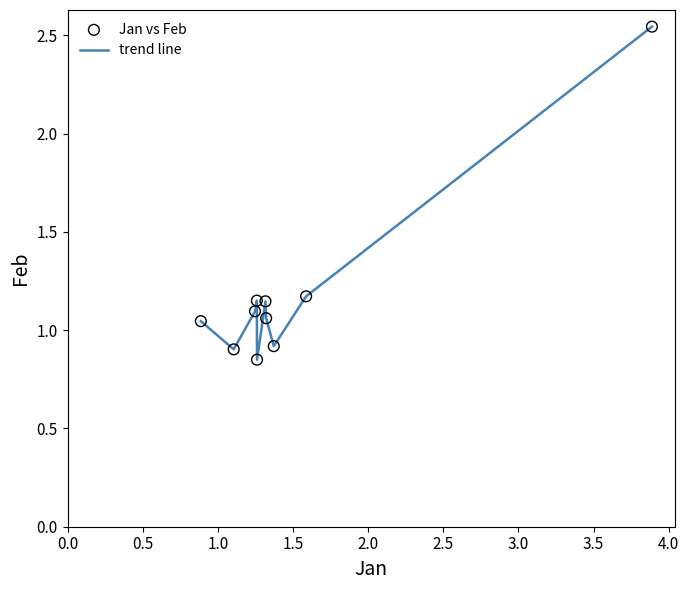

How many lines are shown in the chart?

1